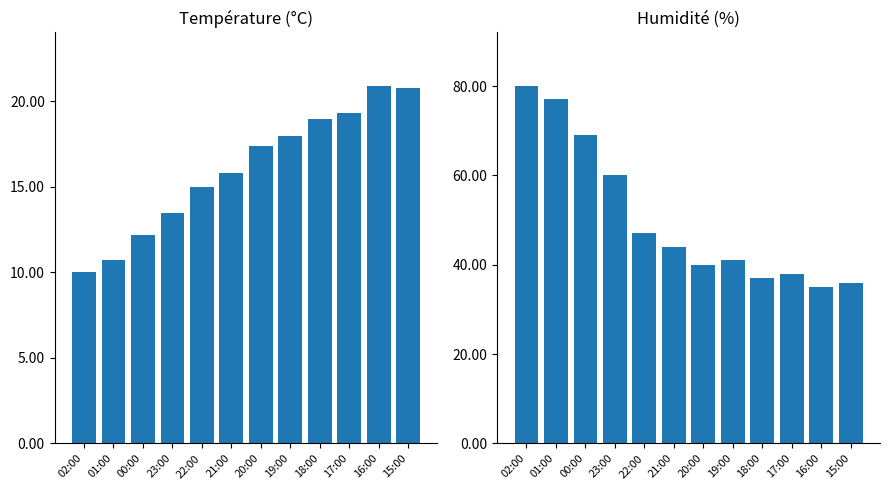

At which category is the sum across all series the highest?

02:00